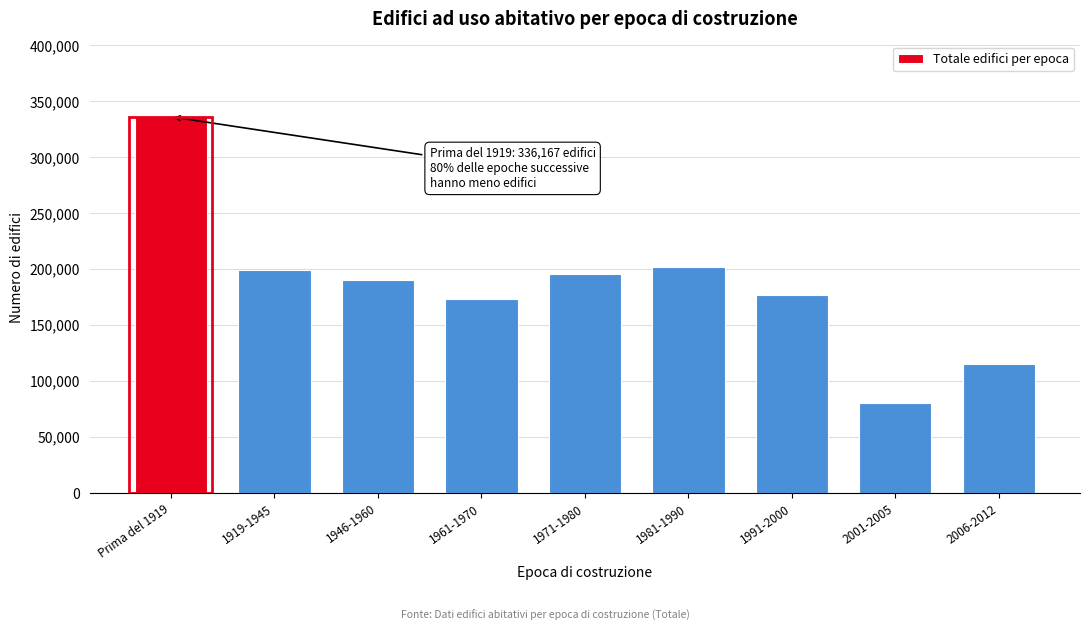

Reading left to right, what are all the values shown in this chart?

Prima del 1919=336167	1919-1945=199566	1946-1960=190698	1961-1970=173231	1971-1980=195279	1981-1990=201650	1991-2000=177049	2001-2005=80856	2006-2012=115558